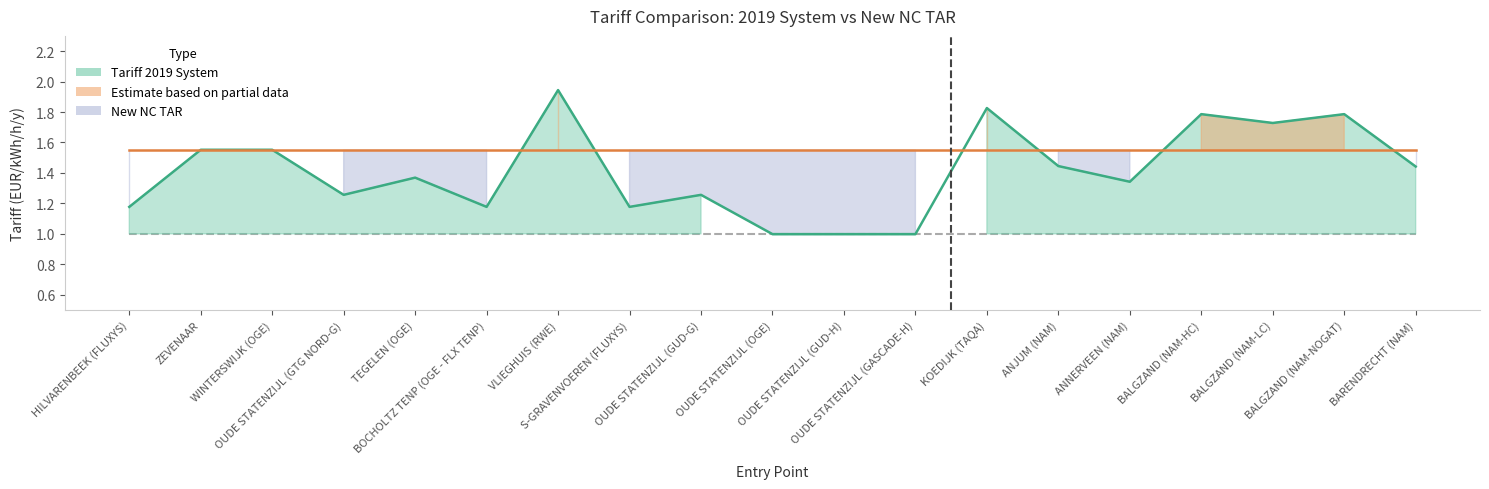

List the labels in order of Tariff 2019 System value, smallest first.

OUDE STATENZIJL (OGE), OUDE STATENZIJL (GUD-H), OUDE STATENZIJL (GASCADE-H), HILVARENBEEK (FLUXYS), BOCHOLTZ TENP (OGE - FLX TENP), S-GRAVENVOEREN (FLUXYS), OUDE STATENZIJL (GTG NORD-G), OUDE STATENZIJL (GUD-G), ANNERVEEN (NAM), TEGELEN (OGE), BARENDRECHT (NAM), ANJUM (NAM), ZEVENAAR, WINTERSWIJK (OGE), BALGZAND (NAM-LC), BALGZAND (NAM-HC), BALGZAND (NAM-NOGAT), KOEDIJK (TAQA), VLIEGHUIS (RWE)